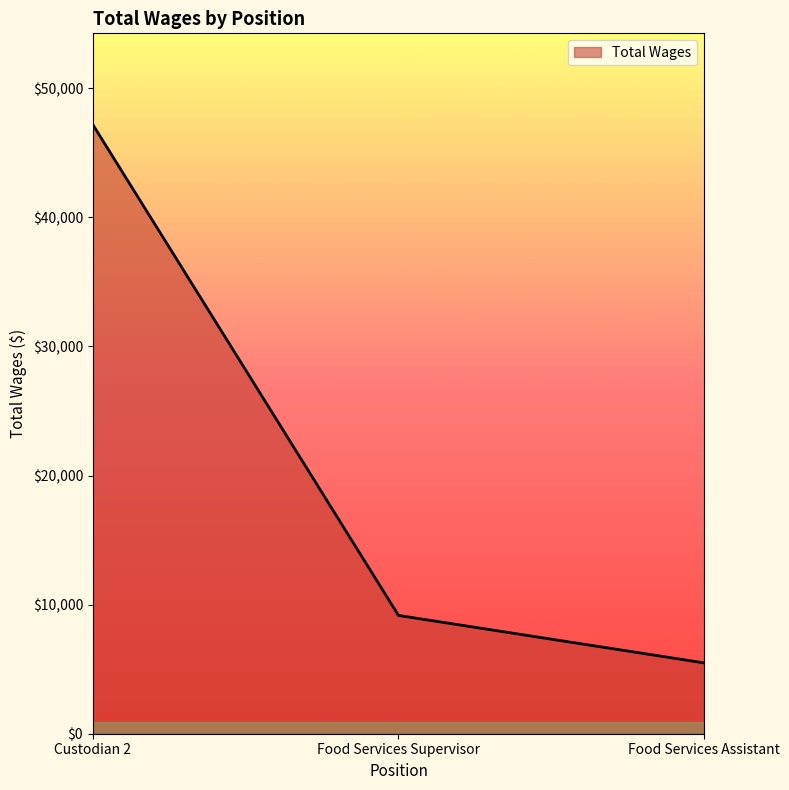

What is the ratio of the value at Food Services Assistant to the value at Food Services Supervisor?

0.6